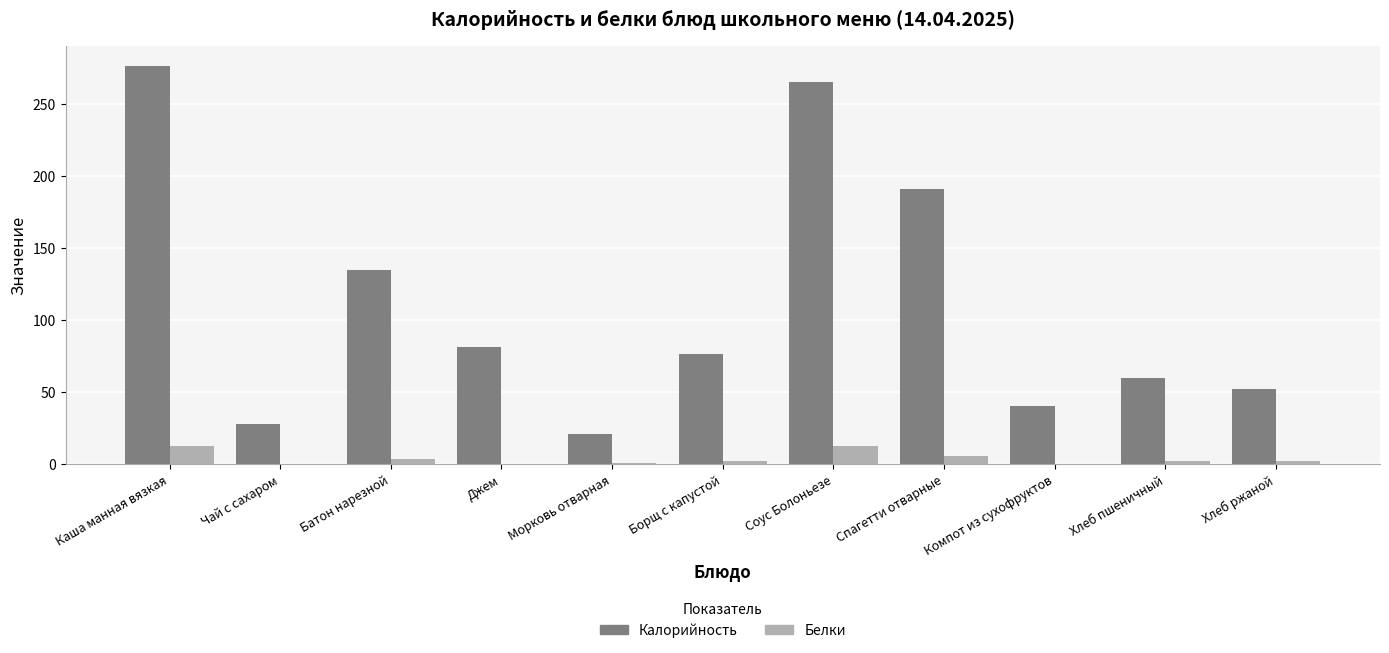

Which label corresponds to the largest value in the chart?

Каша манная вязкая